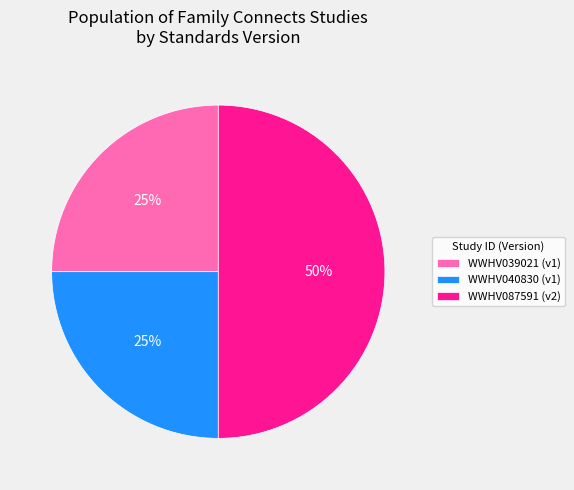

What is the largest slice in the pie chart?

WWHV087591